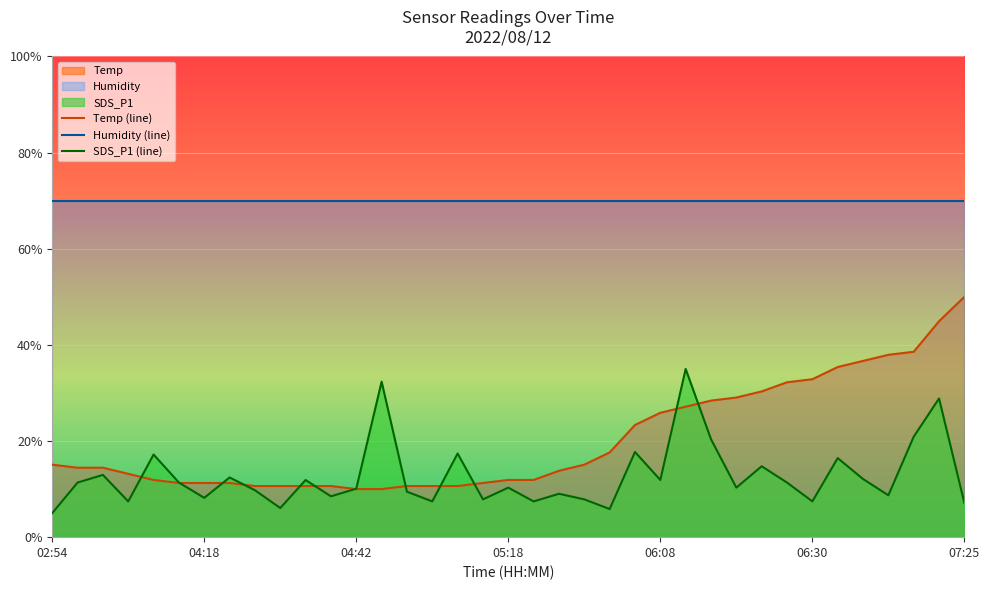

How many lines are shown in the chart?

3